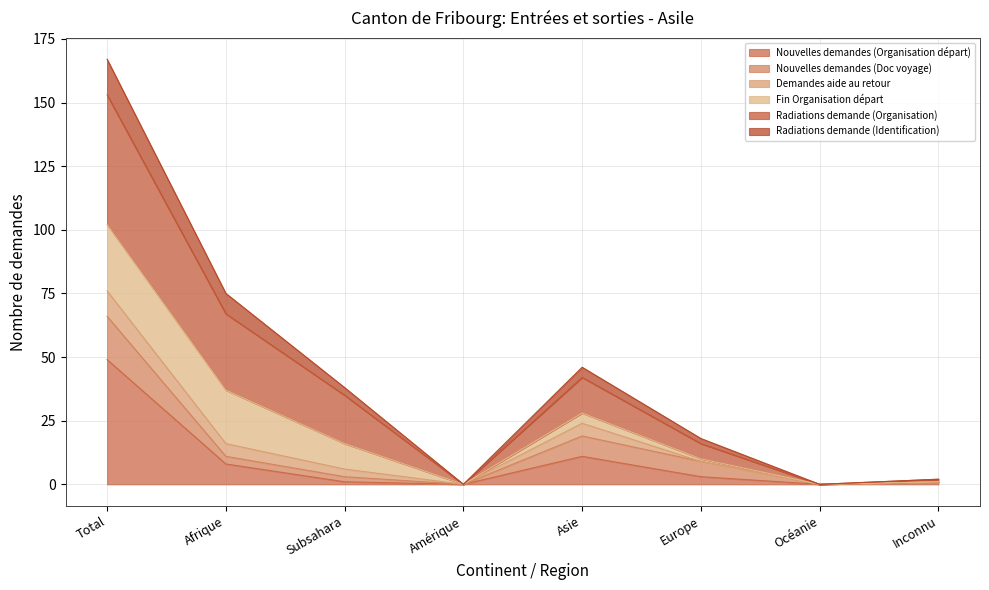

Between Afrique and Subsahara, which series saw the biggest shift?

Radiations demande (Organisation)